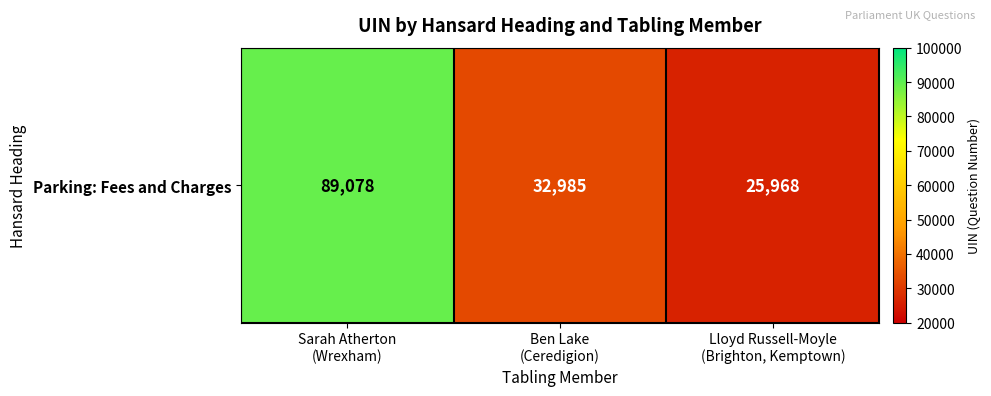

Approximately how many times larger is the value at Lloyd Russell-Moyle
(Brighton, Kemptown) compared to Ben Lake
(Ceredigion)?

0.8